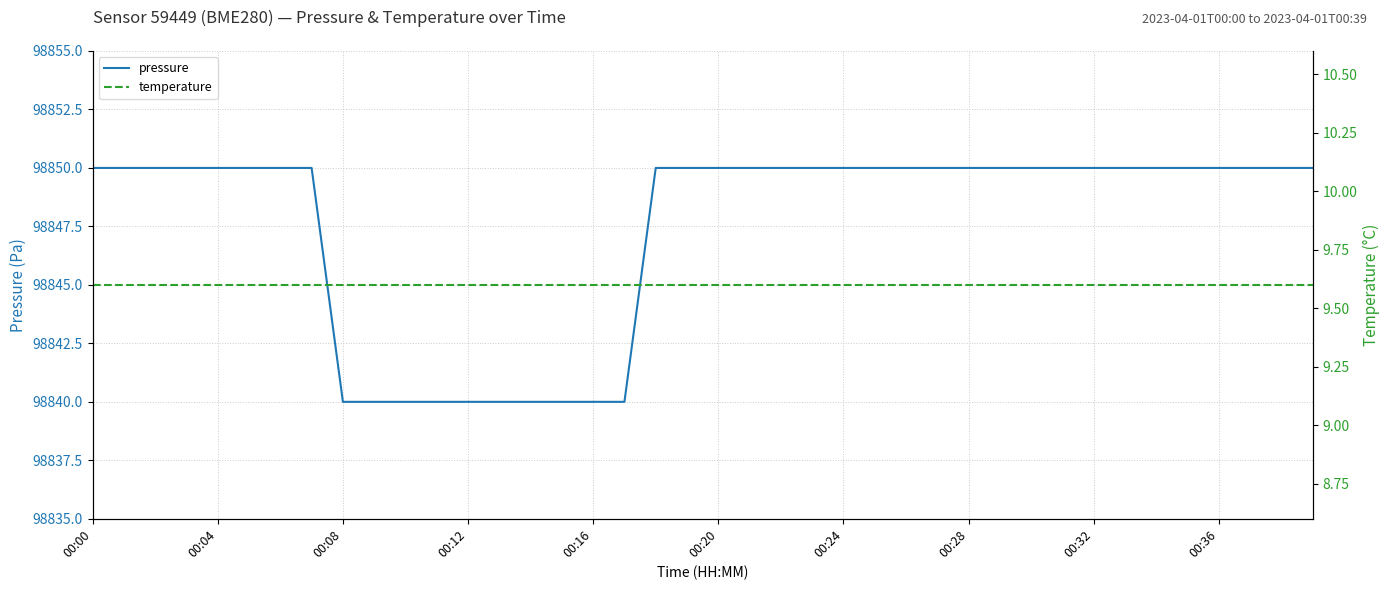

At which category is the sum across all series the highest?

00:00